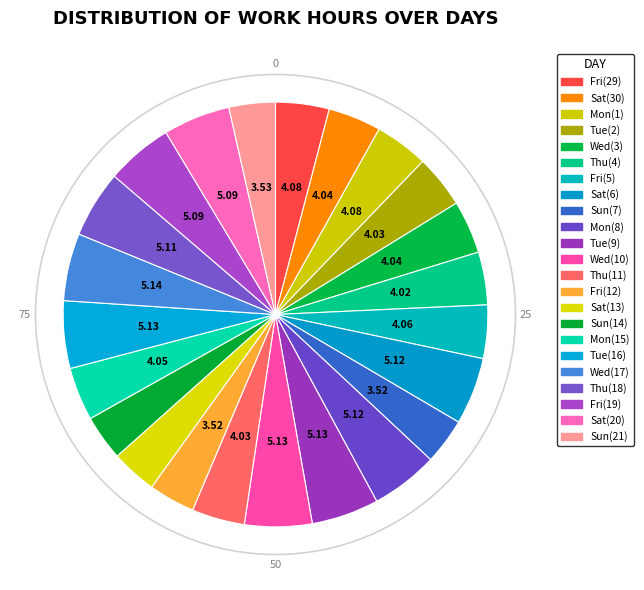

To the nearest percent, what is the difference between the largest and smallest slice percentages?

2%